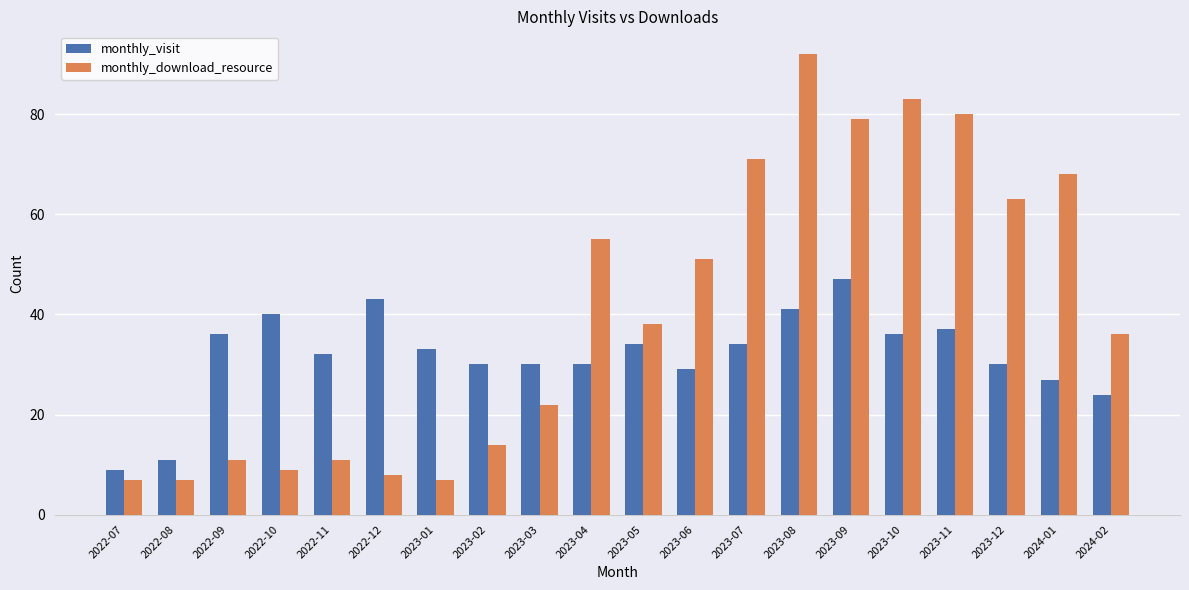

Rank the series at 2023-04 from highest to lowest value.

monthly_download_resource, monthly_visit